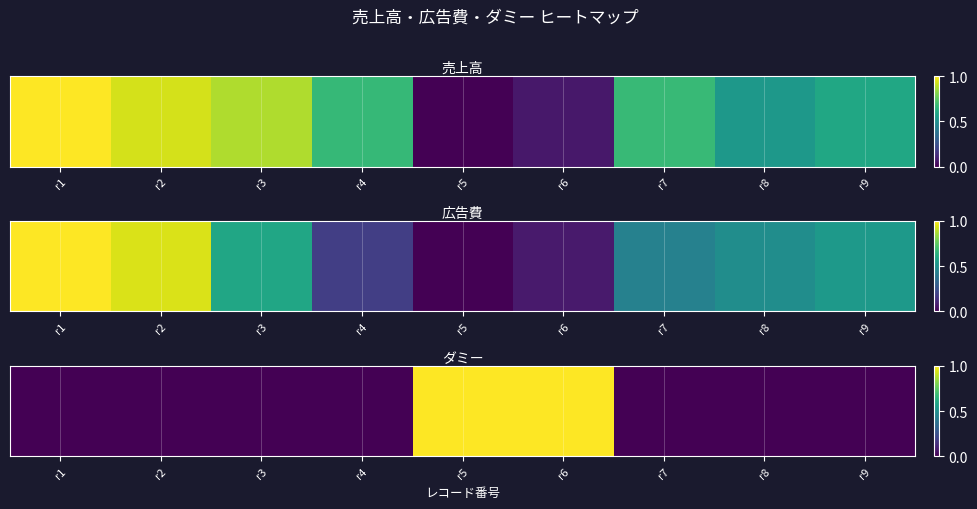

Reading right to left, what are all the values shown in this chart?

r9=0	r8=0	r7=0	r6=1	r5=1	r4=0	r3=0	r2=0	r1=0